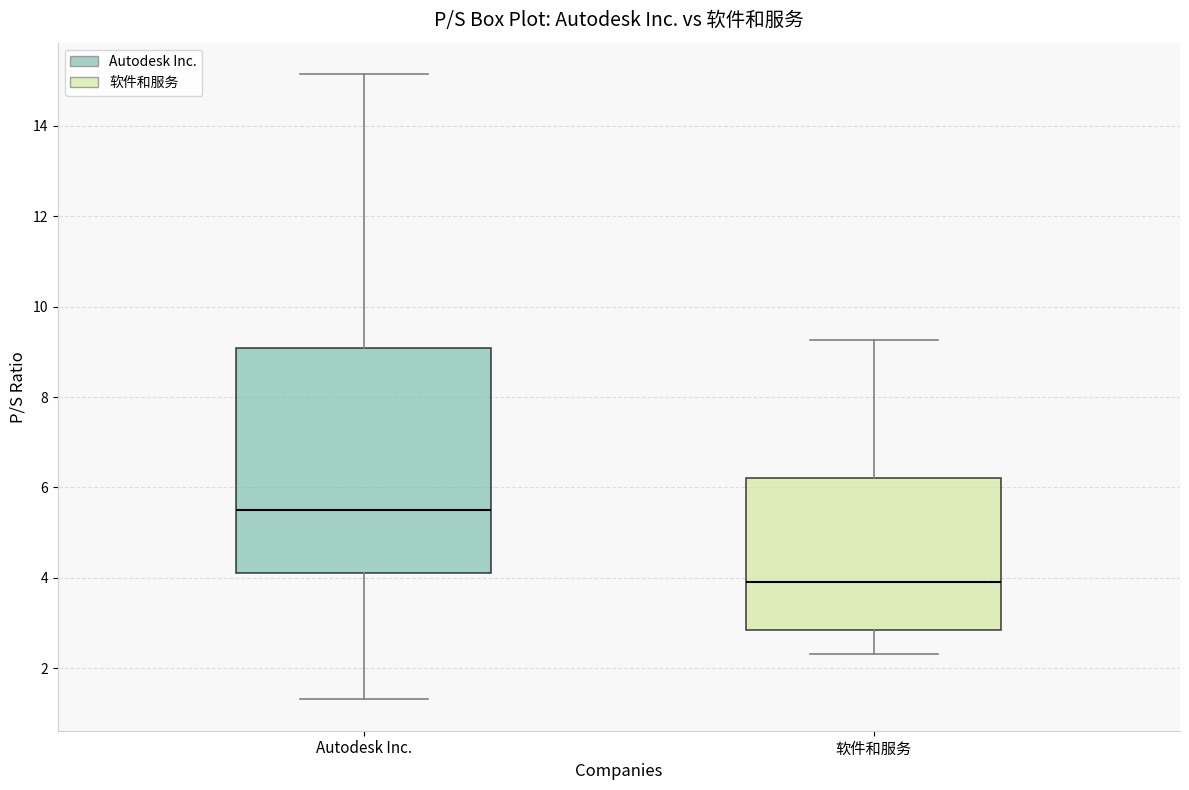

Which box is the tallest, from its lower edge to its upper edge?

Autodesk Inc.